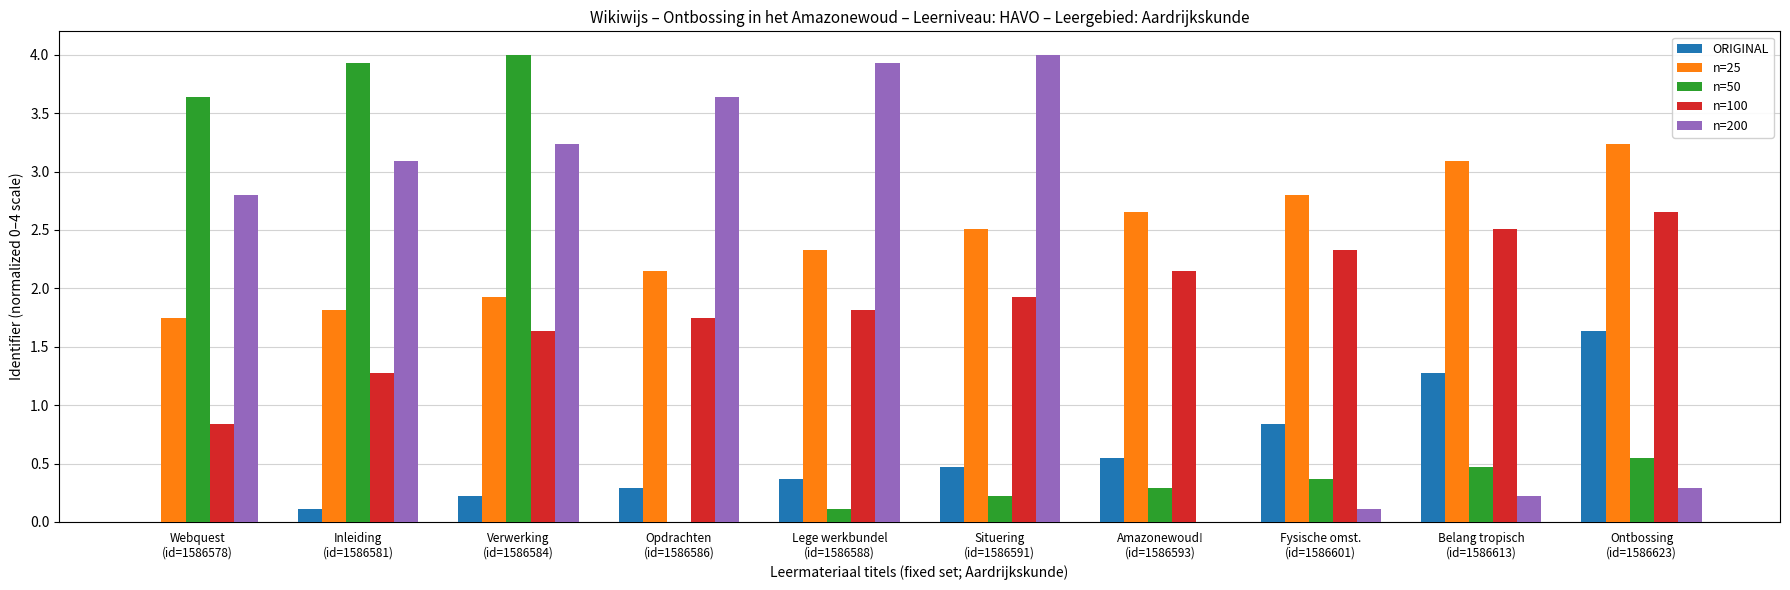

Is it true that n=25 equals 1.8 at Inleiding
(id=1586581)?

True